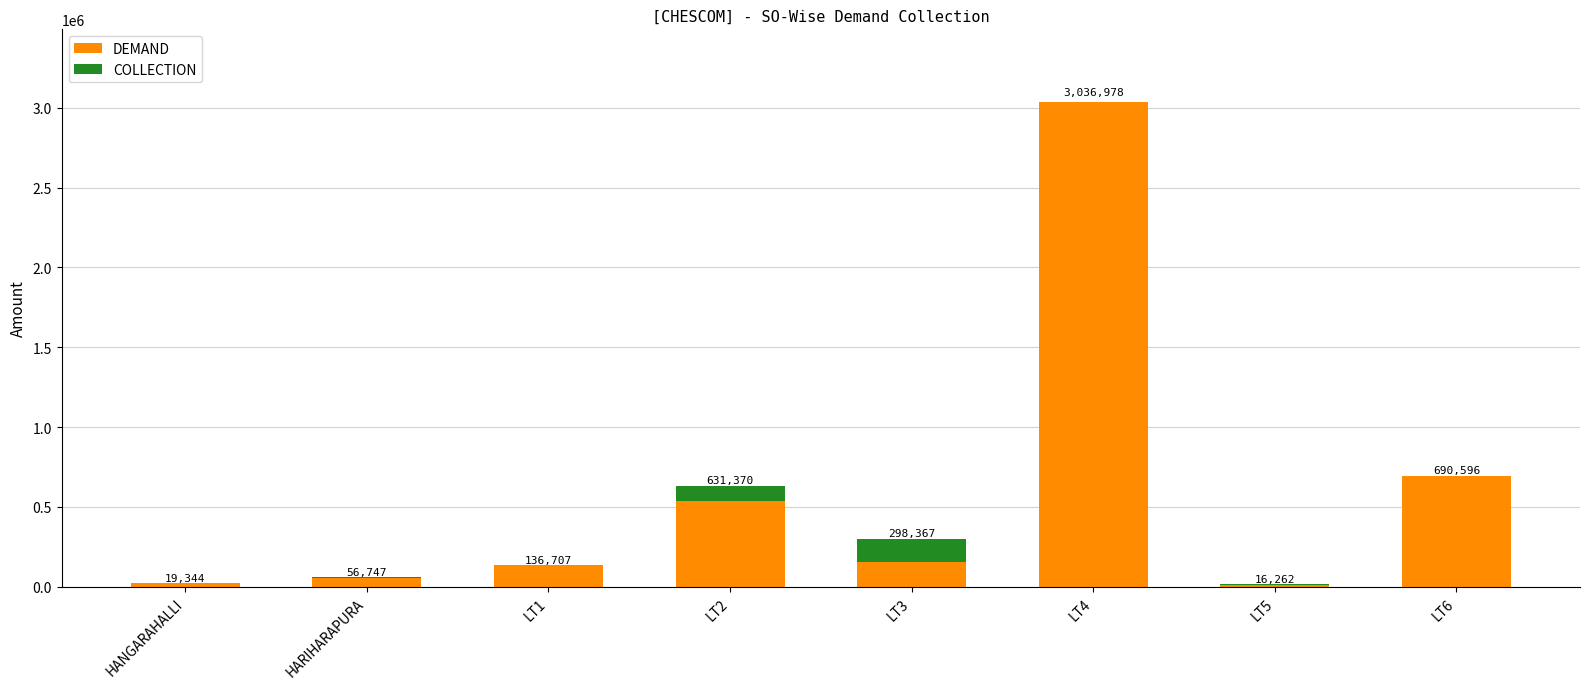

Are the bars horizontal?

No